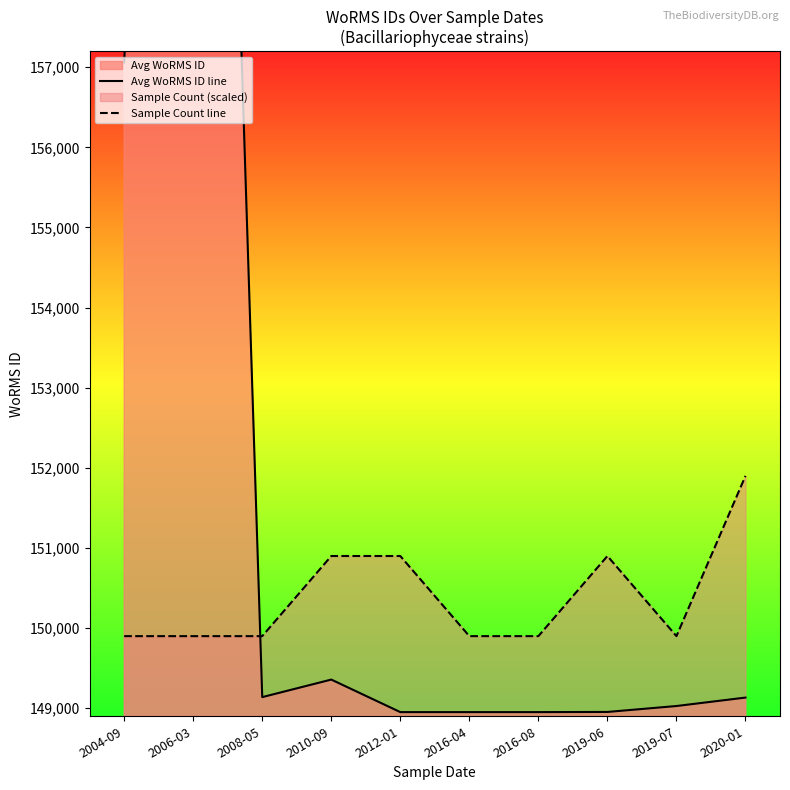

Rank the series at 2020-01 from lowest to highest value.

Avg WoRMS ID line, Sample Count line